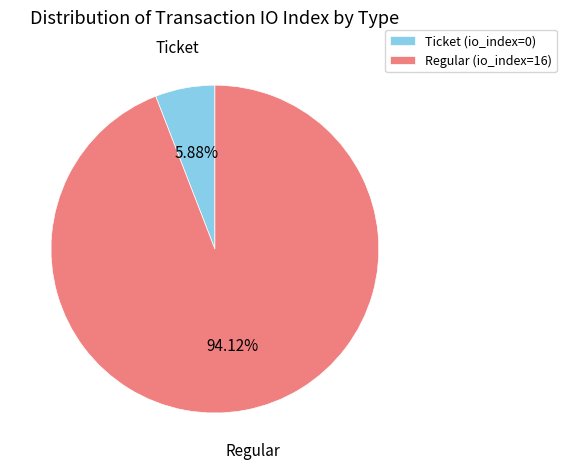

How many segments does this pie chart have?

2